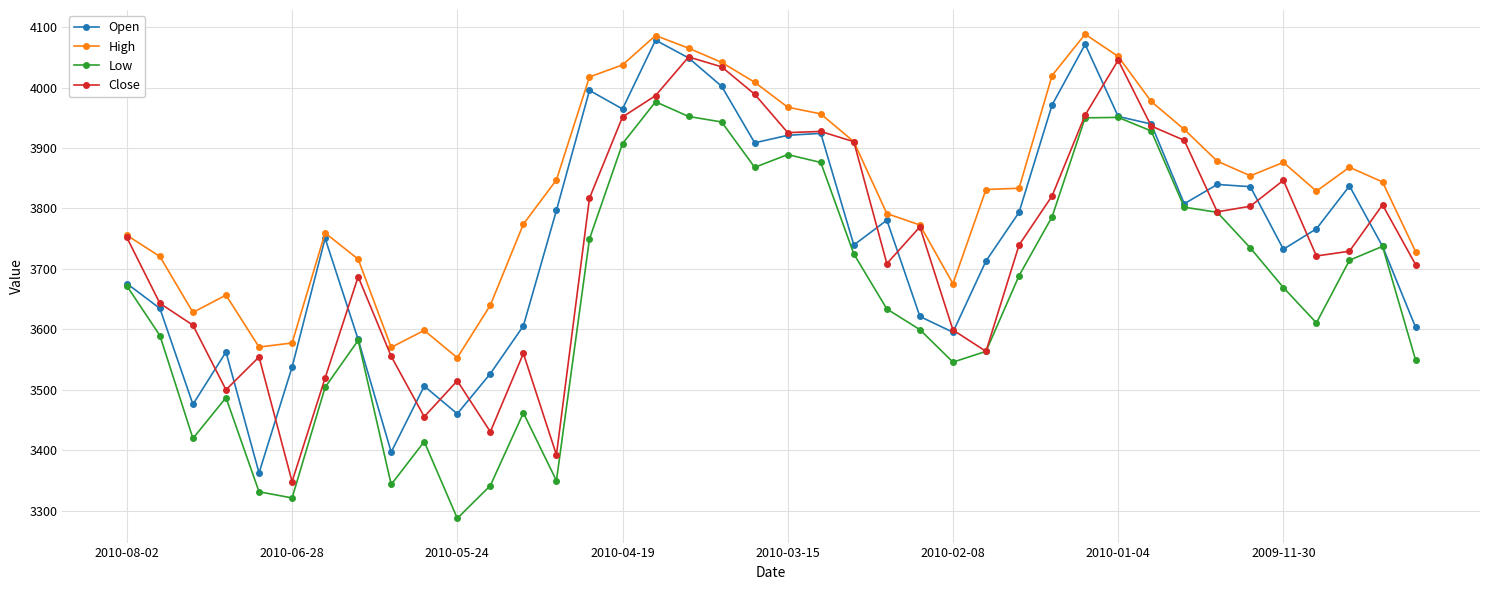

Does the chart display data point markers on the line(s)?

Yes